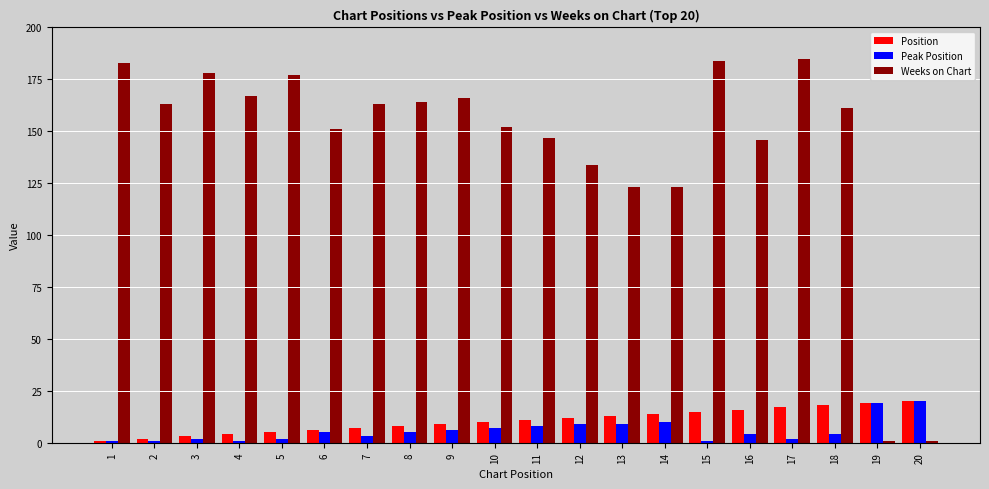

Count the number of categories in the chart.

20